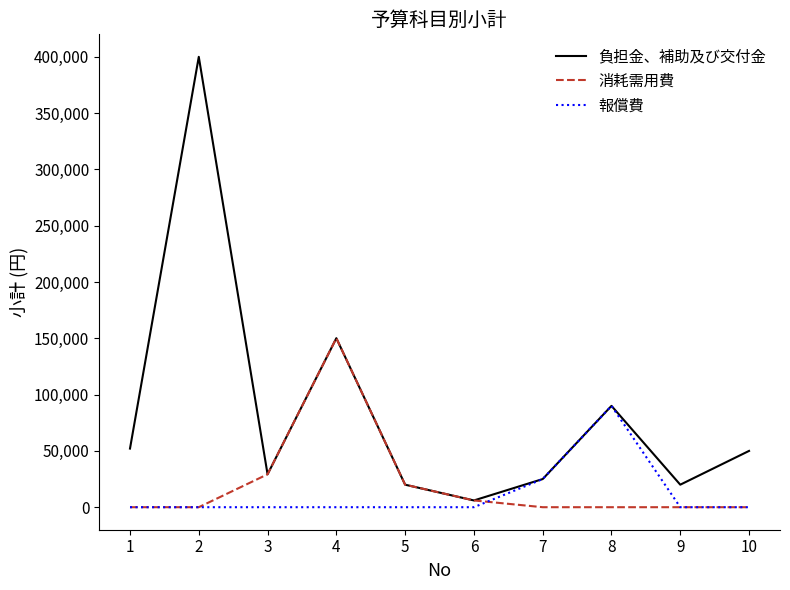

Rank the series by their maximum value, from lowest to highest.

報償費, 消耗需用費, 負担金、補助及び交付金